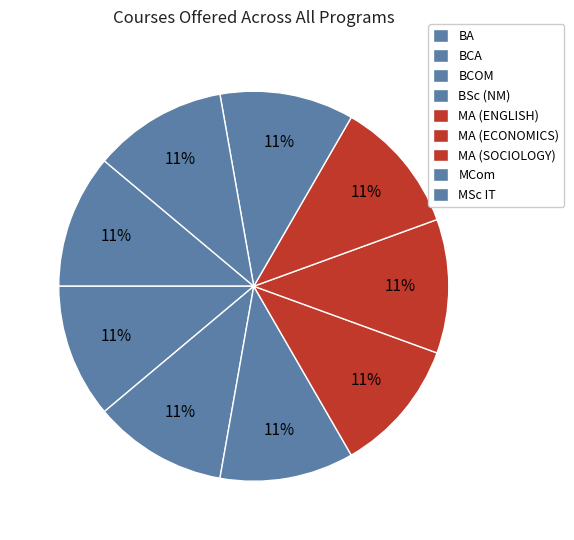

The MSc IT slice represents 20% of the pie. True or false?

False